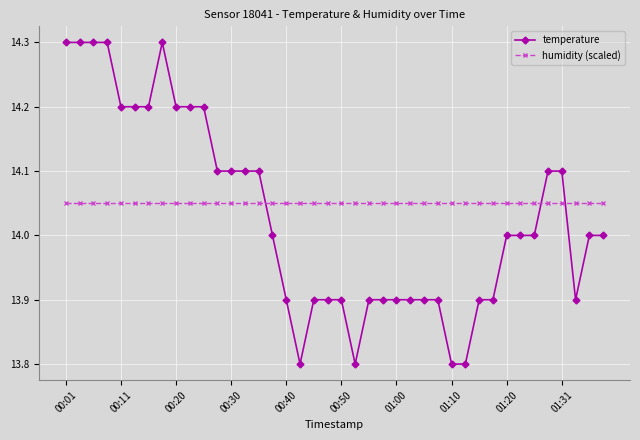

At how many categories does at least one series exceed 13?

40